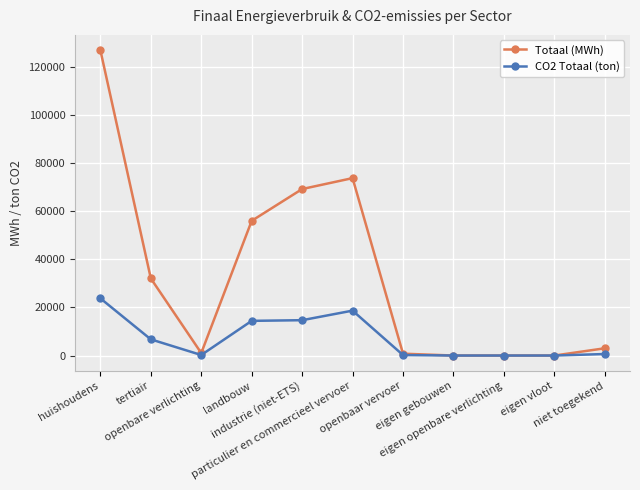

What value does the Totaal (MWh) series have at huishoudens?

127015.8